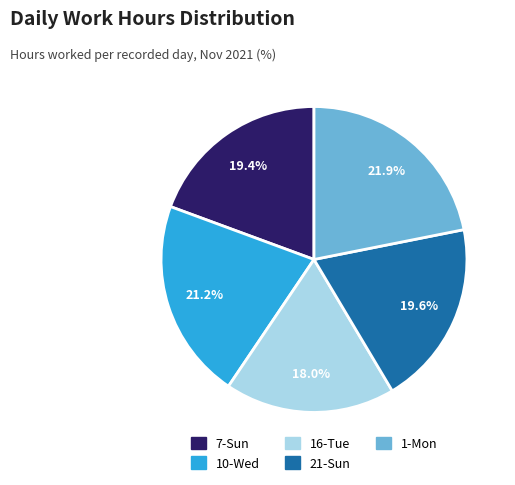

The 7-Sun slice represents 33% of the pie. True or false?

False